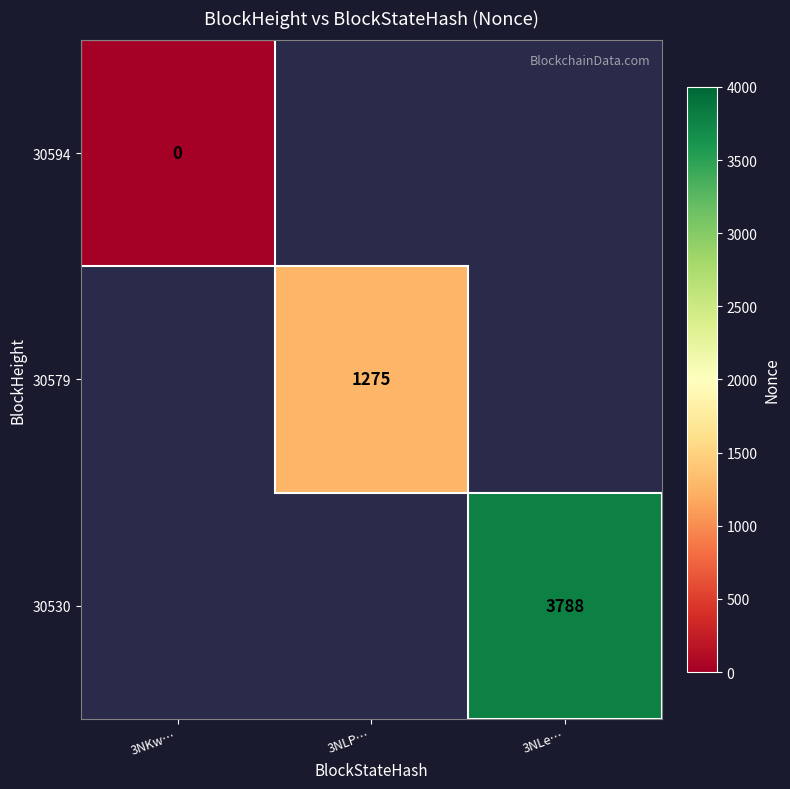

The value of 30579 at 3NLP… is 2122. True or false?

False